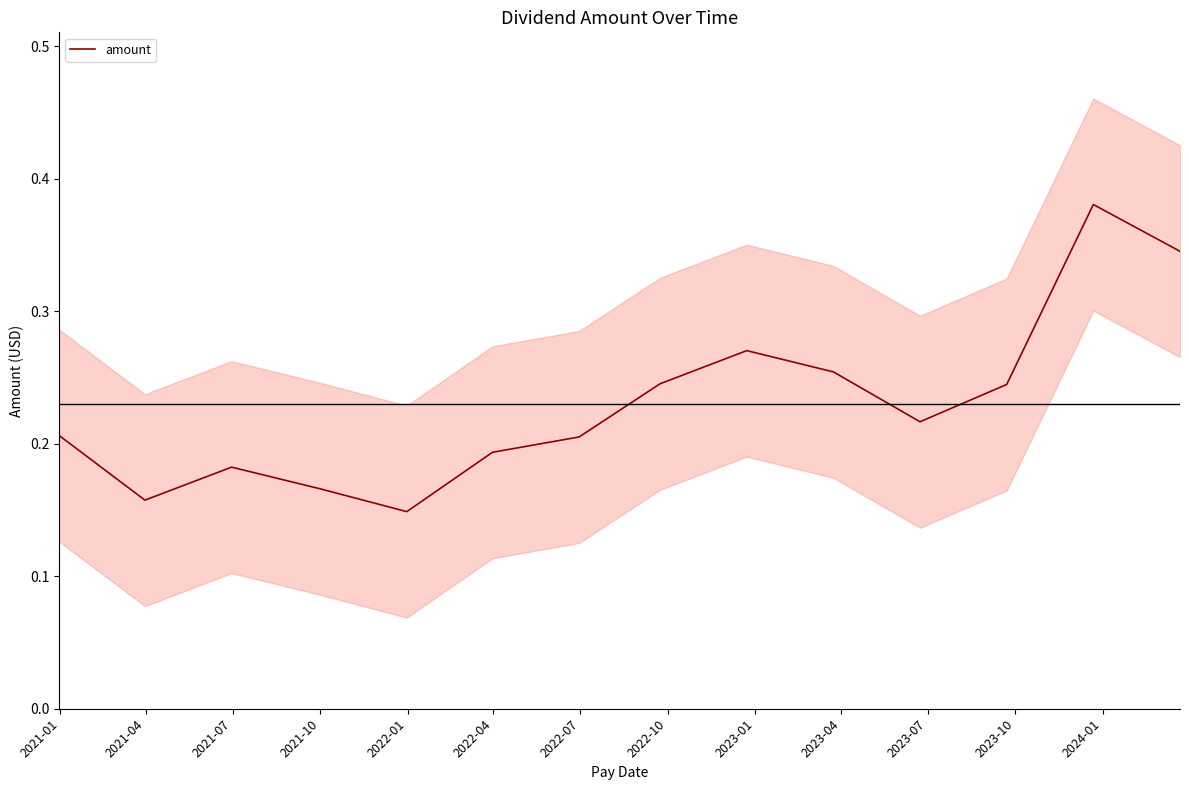

Count the number of data series in this chart.

1